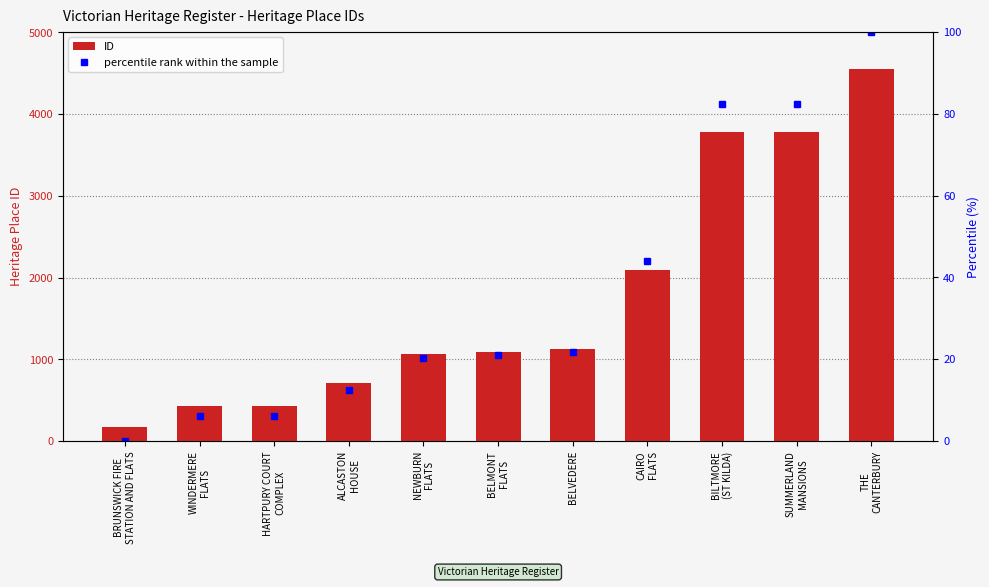

How many data points in ID are above 1092?

5